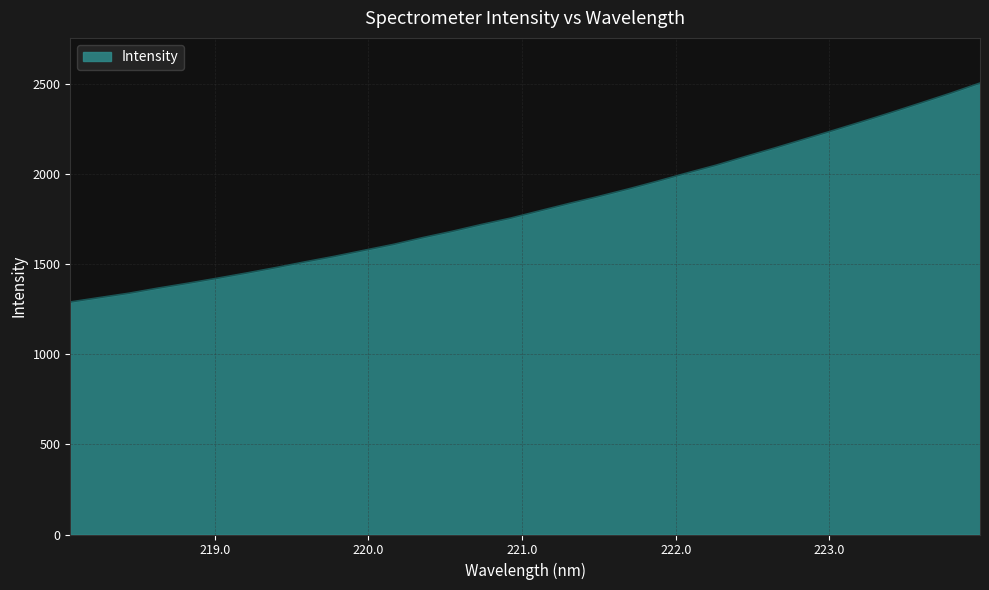

What is the maximum value shown in the chart?

2503.9